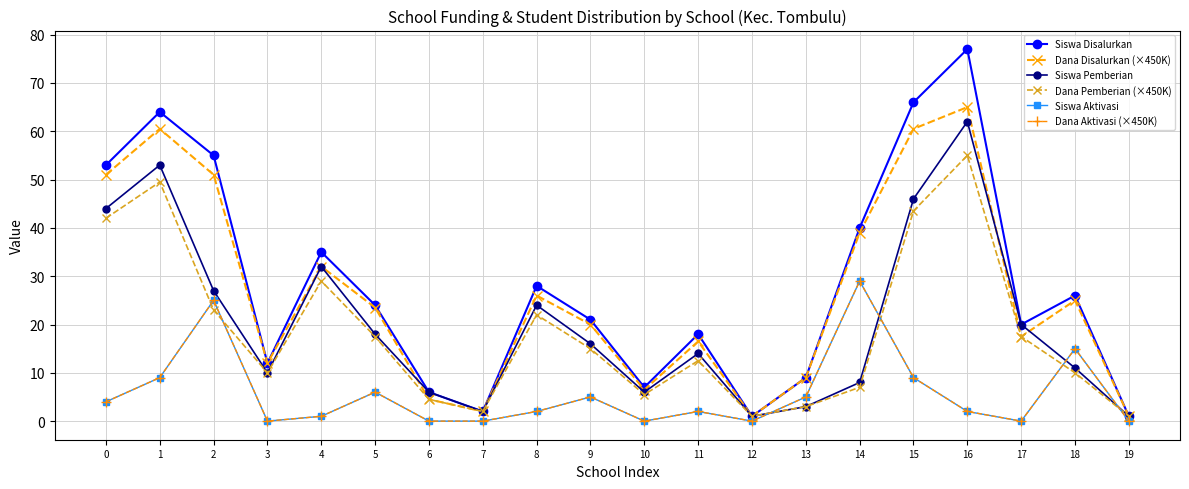

Is this an area chart (filled region under the line)?

No